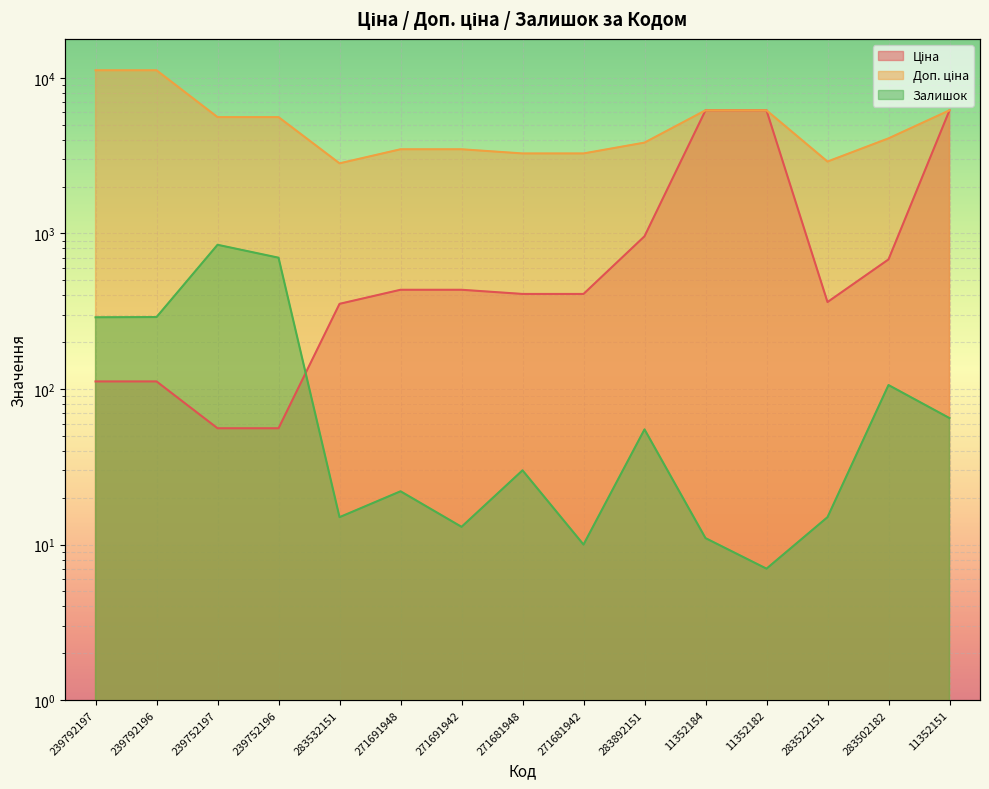

What are all the series names shown in the legend?

Ціна, Доп. ціна, Залишок